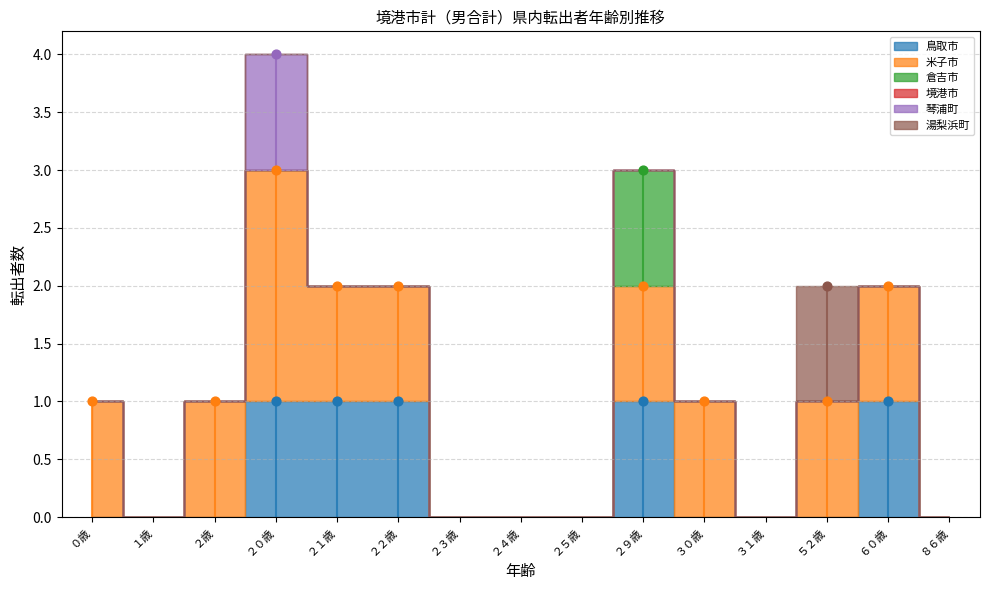

Which series reaches the minimum Y coordinate?

鳥取市